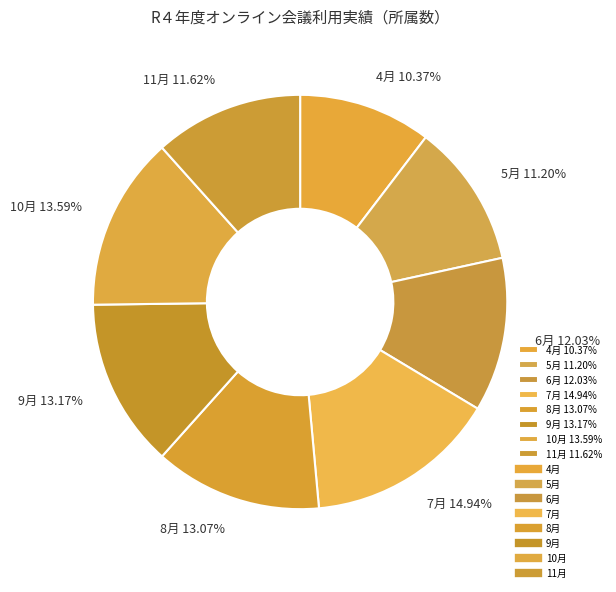

Is 9月 the majority of the pie?

No